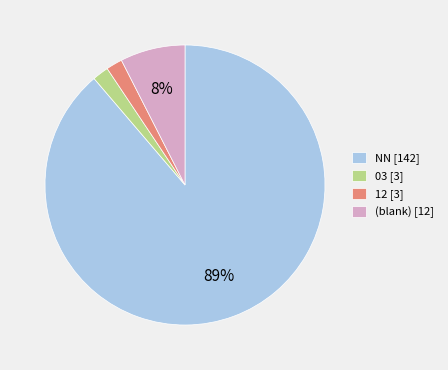

True or false: (blank) [12] accounts for 8% of the total.

True